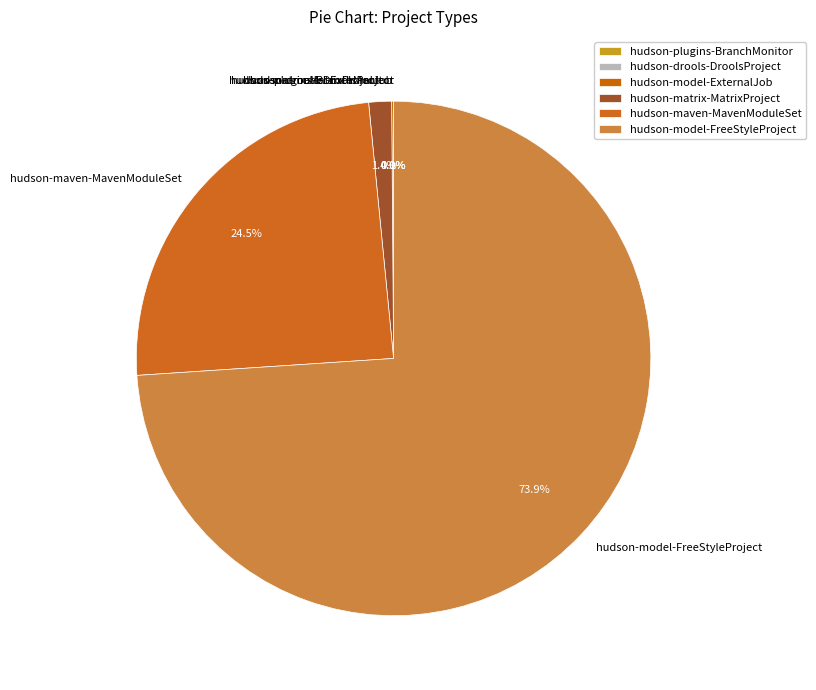

What is the majority slice?

hudson-model-FreeStyleProject